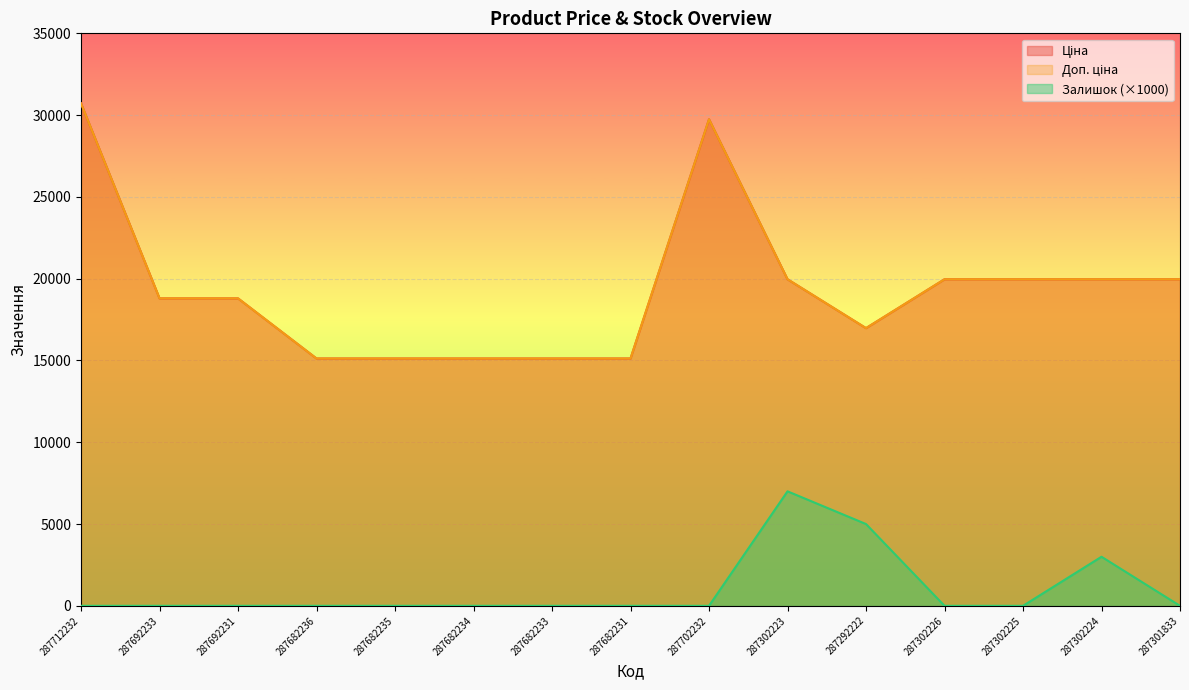

Reading right to left, extract all data points from this chart.

Ціна: 287301833=19964.2	287302224=19964.2	287302225=19964.2	287302226=19964.2	287292222=16976.3	287302223=19964.2	287702232=29747.2	287682231=15120.0	287682233=15120.0	287682234=15120.0	287682235=15120.0	287682236=15120.0	287692231=18796.8	287692233=18796.8	287712232=30717.1
Доп. ціна: 287301833=19964.2	287302224=19964.2	287302225=19964.2	287302226=19964.2	287292222=16976.3	287302223=19964.2	287702232=29747.2	287682231=15120.0	287682233=15120.0	287682234=15120.0	287682235=15120.0	287682236=15120.0	287692231=18796.8	287692233=18796.8	287712232=30717.1
Залишок: 287301833=0.0	287302224=3000.0	287302225=0.0	287302226=0.0	287292222=5000.0	287302223=7000.0	287702232=0.0	287682231=0.0	287682233=0.0	287682234=0.0	287682235=0.0	287682236=0.0	287692231=0.0	287692233=0.0	287712232=0.0